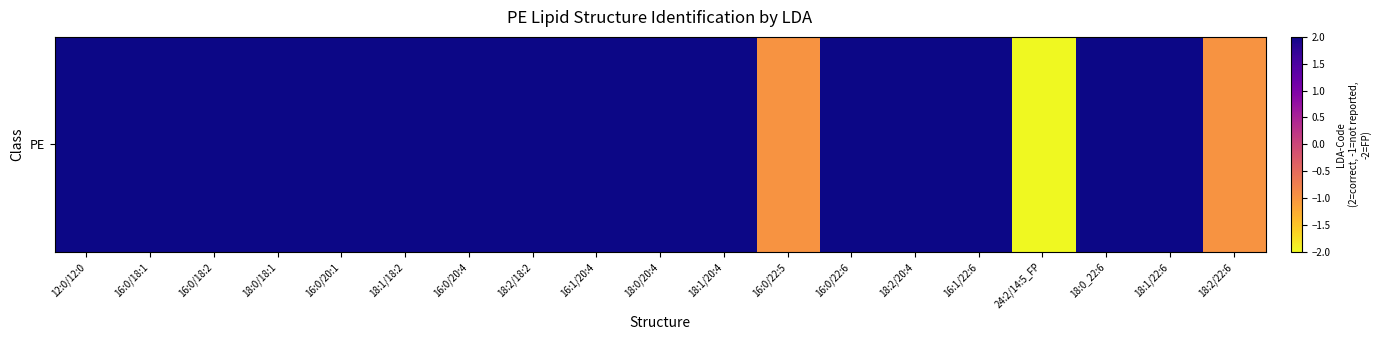

How many series are shown in this chart?

1